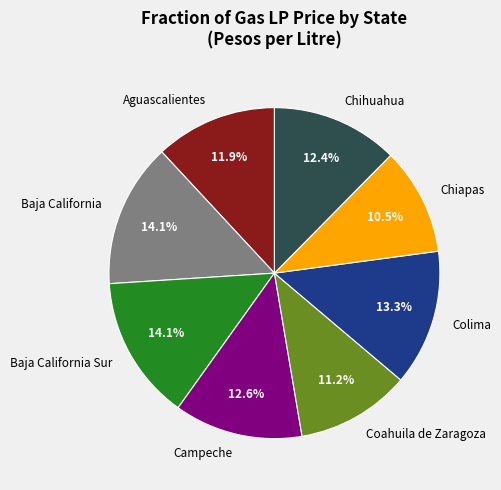

To the nearest percent, what is the average slice percentage?

12%